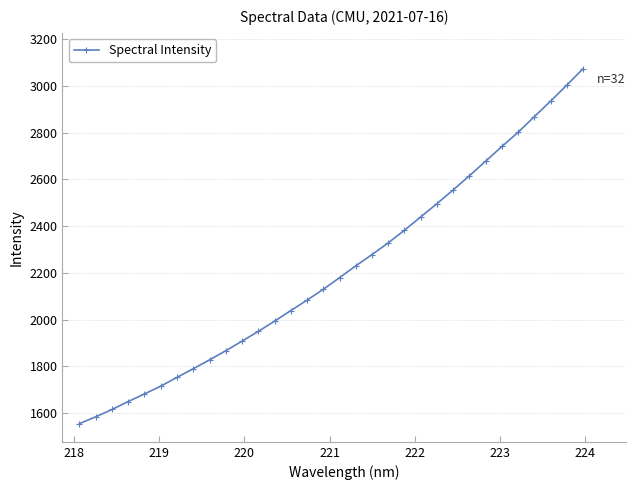

True or false: there are more than 2 points higher than both neighbors.

False